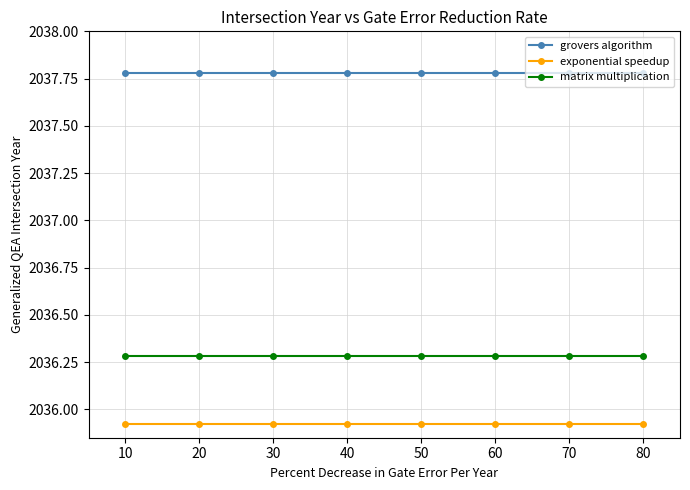

How many distinct data groups are displayed?

3